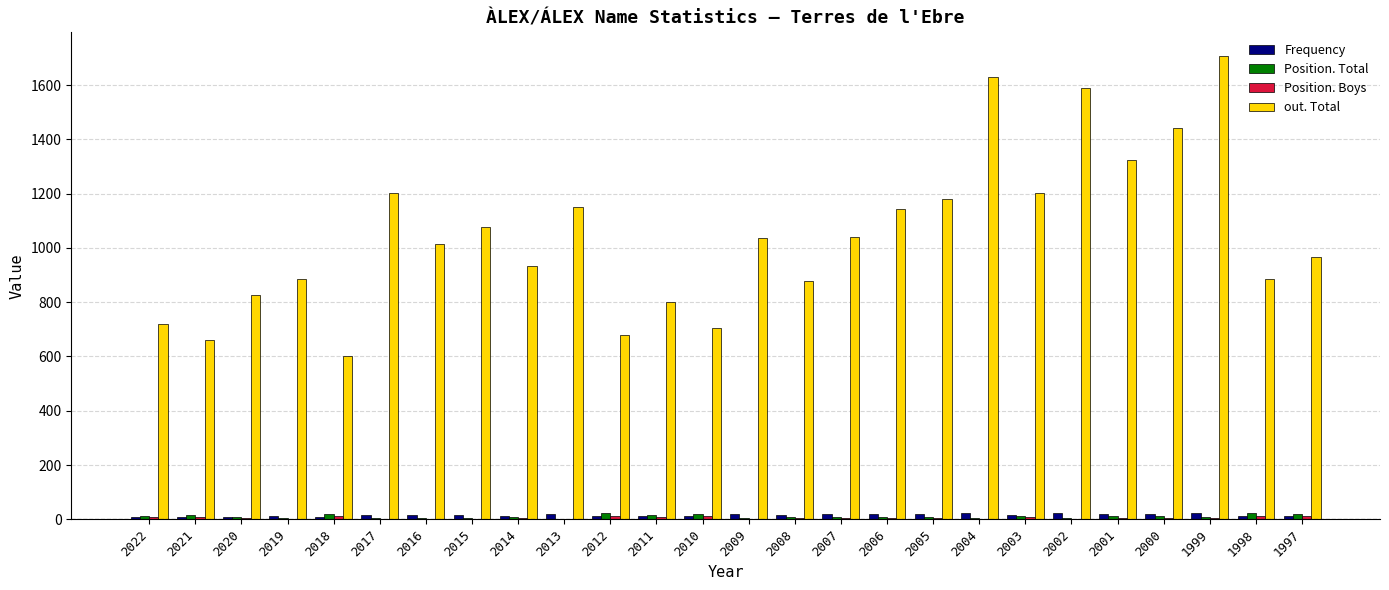

What is the maximum value for out. Total?

1709